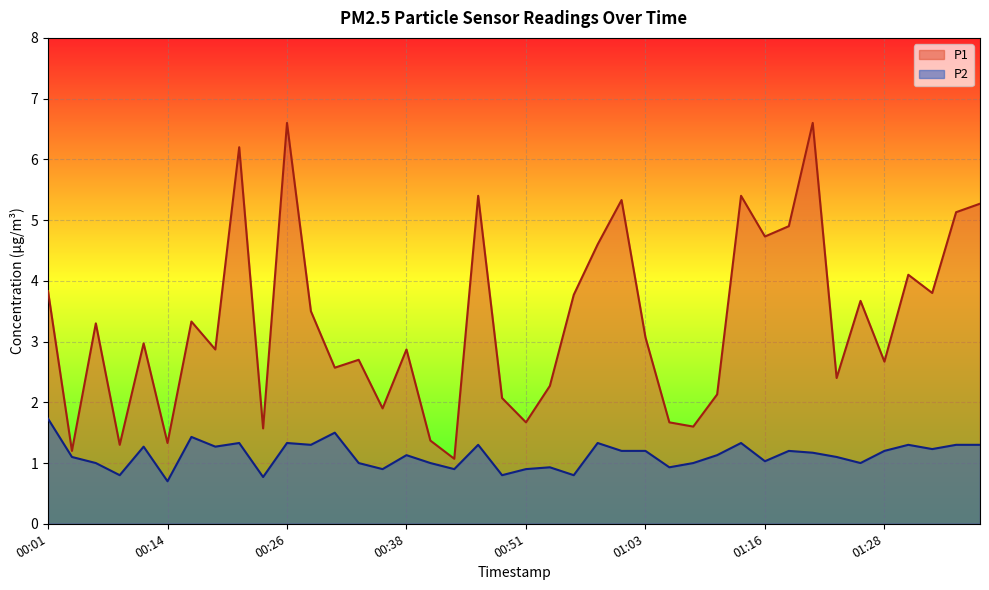

True or false: P1 and P2 cross at least once.

False